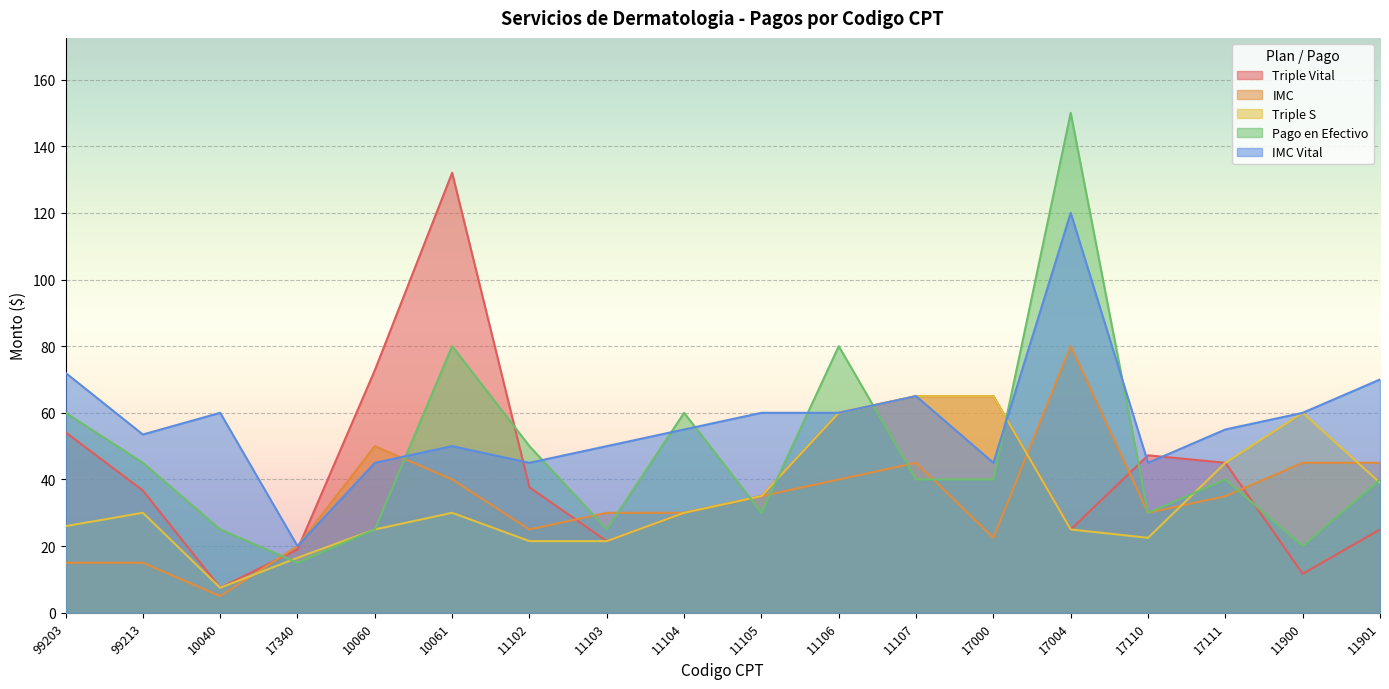

Reading left to right, transcribe all the data shown in this chart.

Triple Vital: 54.1	36.7	7.5	19.0	72.8	132.0	37.6	21.5	30.0	35.0	60.0	65.0	65.0	25.0	47.2	45.0	11.7	25.0
IMC: 15.0	15.0	5.0	20.0	50.0	40.0	25.0	30.0	30.0	35.0	40.0	45.0	22.5	80.0	30.0	35.0	45.0	45.0
Triple S: 26.0	30.0	7.5	16.5	25.0	30.0	21.5	21.5	30.0	35.0	60.0	65.0	65.0	25.0	22.5	45.0	60.0	39.0
Pago en Efectivo: 60.0	45.0	25.0	15.0	25.0	80.0	50.0	25.0	60.0	30.0	80.0	40.0	40.0	150.0	30.0	40.0	20.0	40.0
IMC Vital: 72.0	53.5	60.0	20.0	45.0	50.0	45.0	50.0	55.0	60.0	60.0	65.0	45.0	120.0	45.0	55.0	60.0	70.0